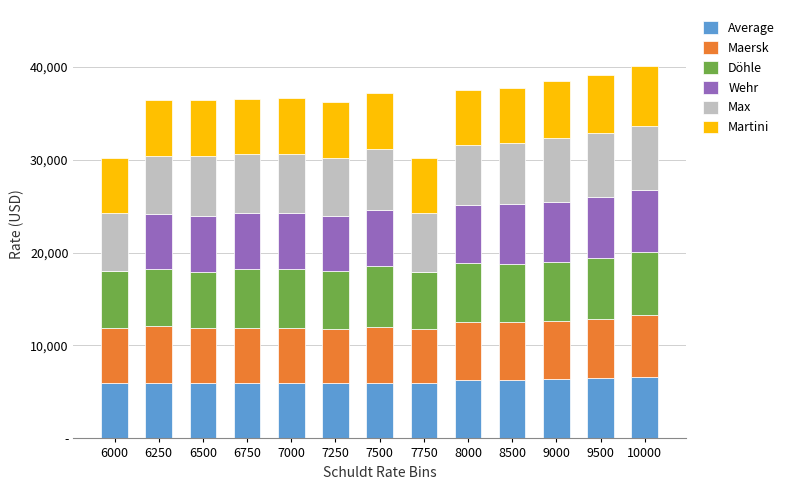

Between 8000 and 10000, which is larger?

10000